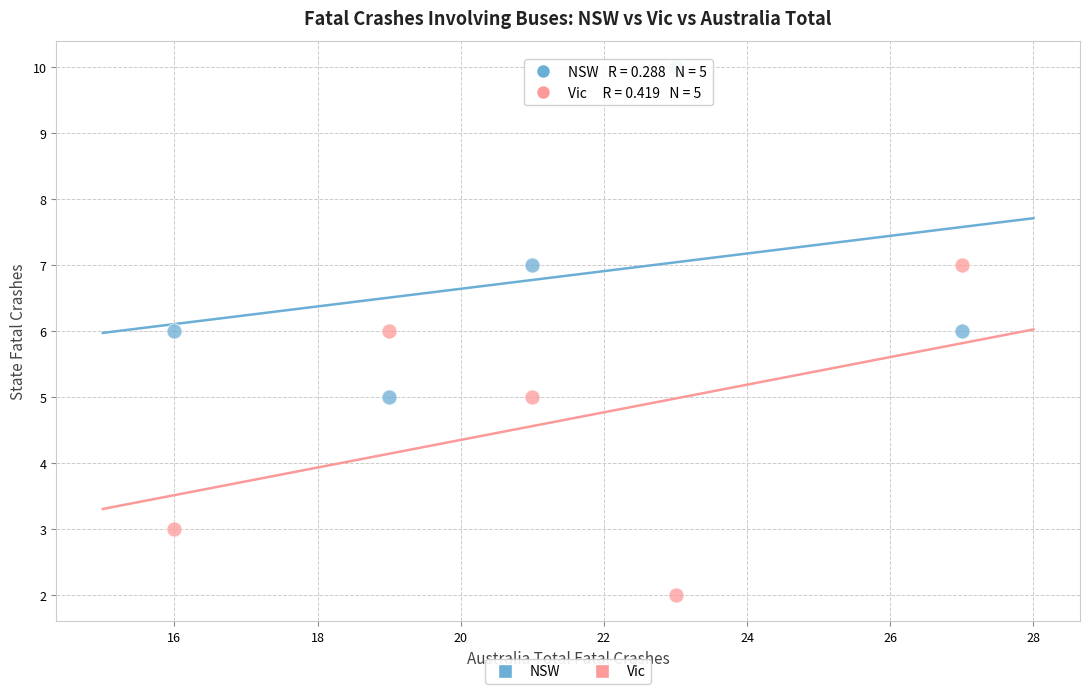

Which series reaches the minimum Y coordinate?

Vic